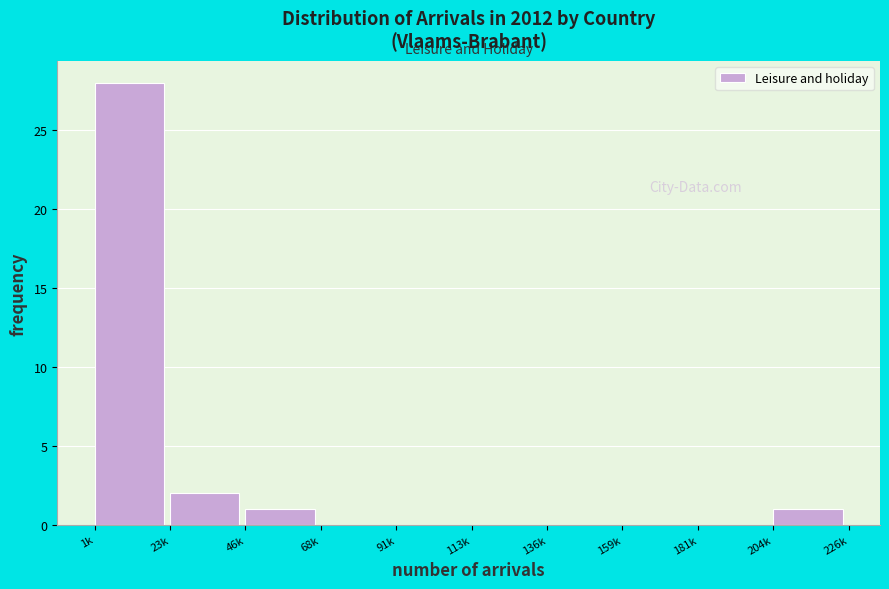

Which has a higher value, 23k or 181k?

23k